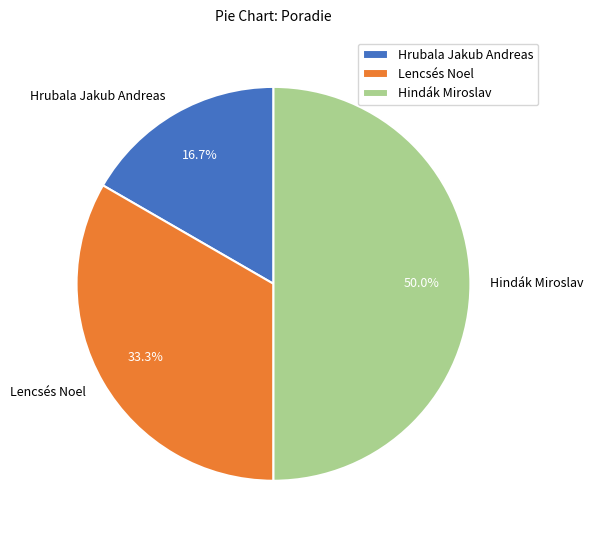

Does Hrubala Jakub Andreas represent more than half of the total?

No